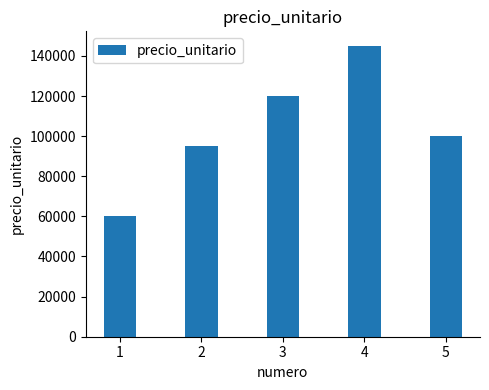

How many bars are there in total?

5